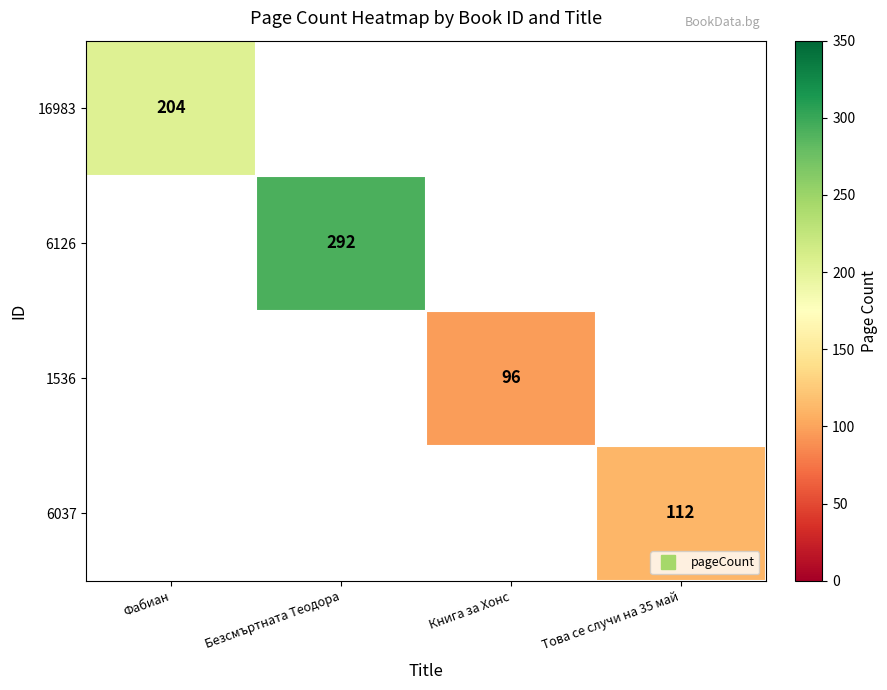

What is the smallest value displayed?

96.0